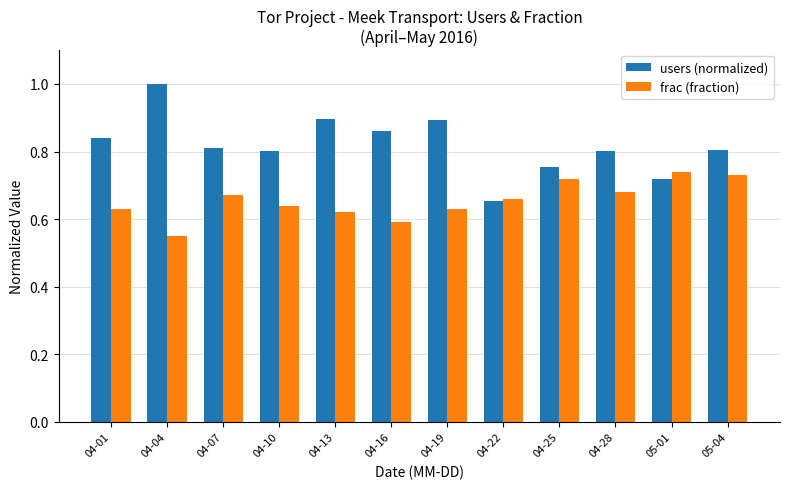

List the series in order of their overall mean, highest first.

users (normalized), frac (fraction)